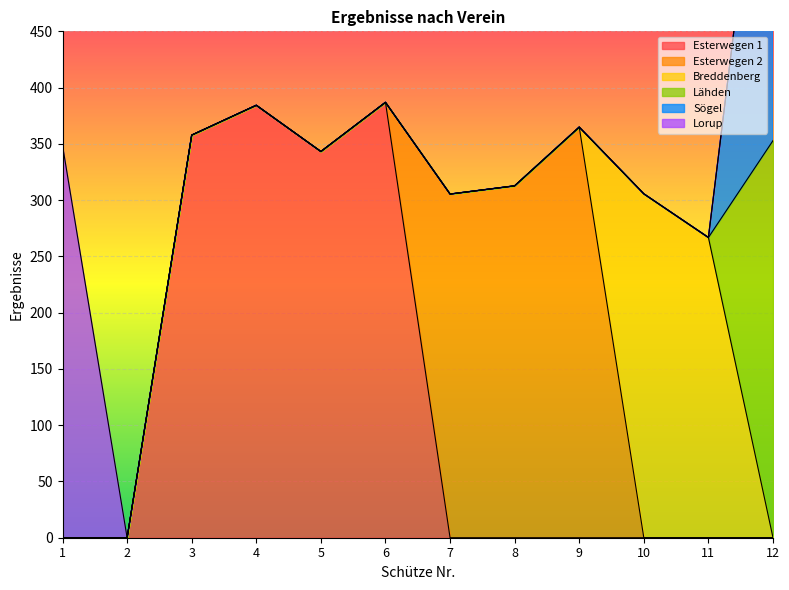

Reading left to right, extract all data points from this chart.

Esterwegen 1: 0.0	0.0	357.8	384.3	343.2	386.9	0.0	0.0	0.0	0.0	0.0	0.0
Esterwegen 2: 0.0	0.0	0.0	0.0	0.0	0.0	305.4	312.7	364.9	0.0	0.0	0.0
Breddenberg: 0.0	0.0	0.0	0.0	0.0	0.0	0.0	0.0	0.0	305.6	266.8	0.0
Lähden: 0.0	0.0	0.0	0.0	0.0	0.0	0.0	0.0	0.0	0.0	0.0	352.9
Sögel: 0.0	0.0	0.0	0.0	0.0	0.0	0.0	0.0	0.0	0.0	0.0	378.9
Lorup: 348.6	0.0	0.0	0.0	0.0	0.0	0.0	0.0	0.0	0.0	0.0	0.0